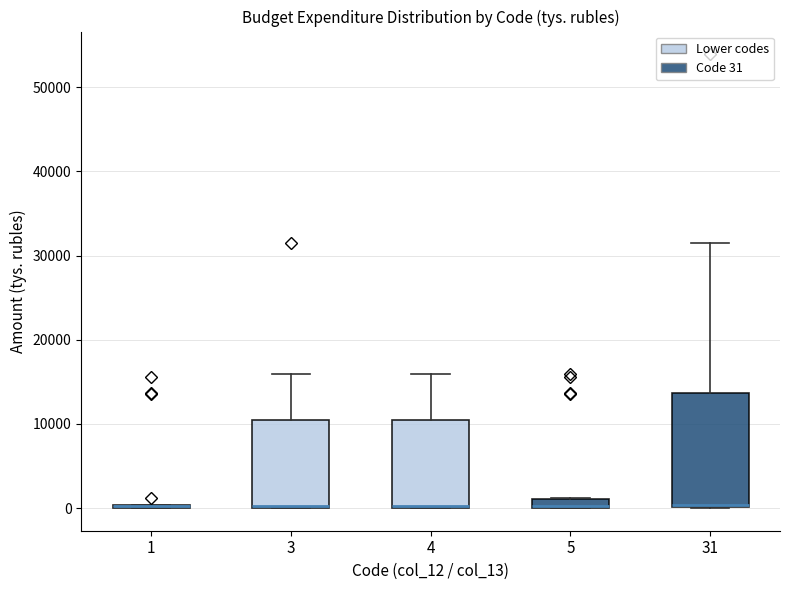

Where does the upper whisker of the box at x = 31 end on the y-axis? The values are not printed on the chart, so give them approximately, as read against the axis.

31000